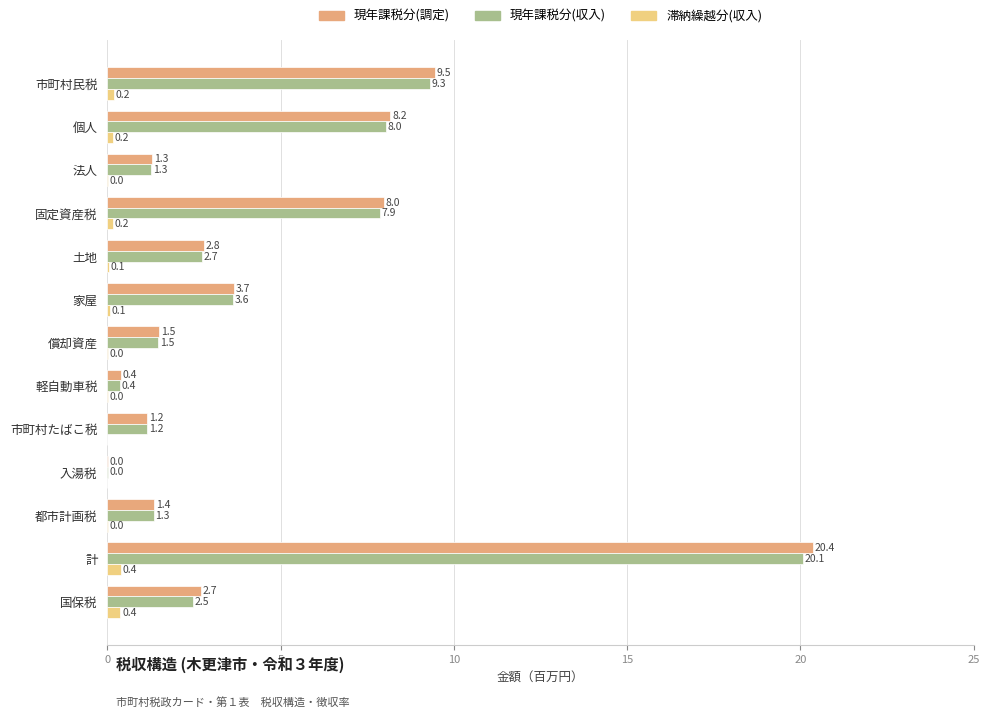

At which category does the chart reach its peak across all series?

計